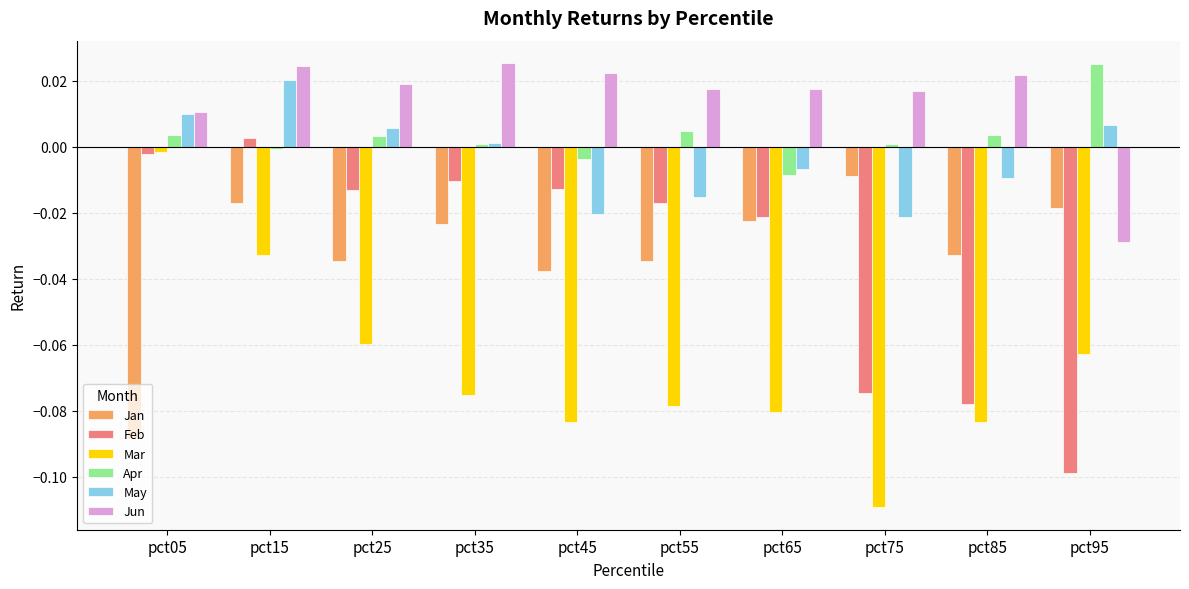

Is it true that Feb equals -0.0 at pct65?

True